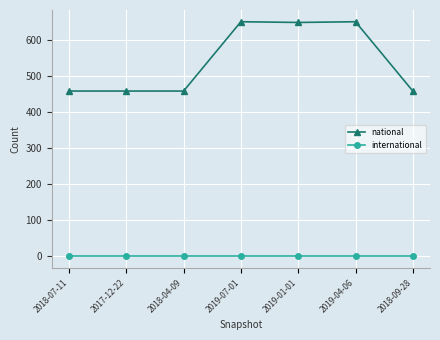

What is the difference between the maximum and minimum values in the national series?

192